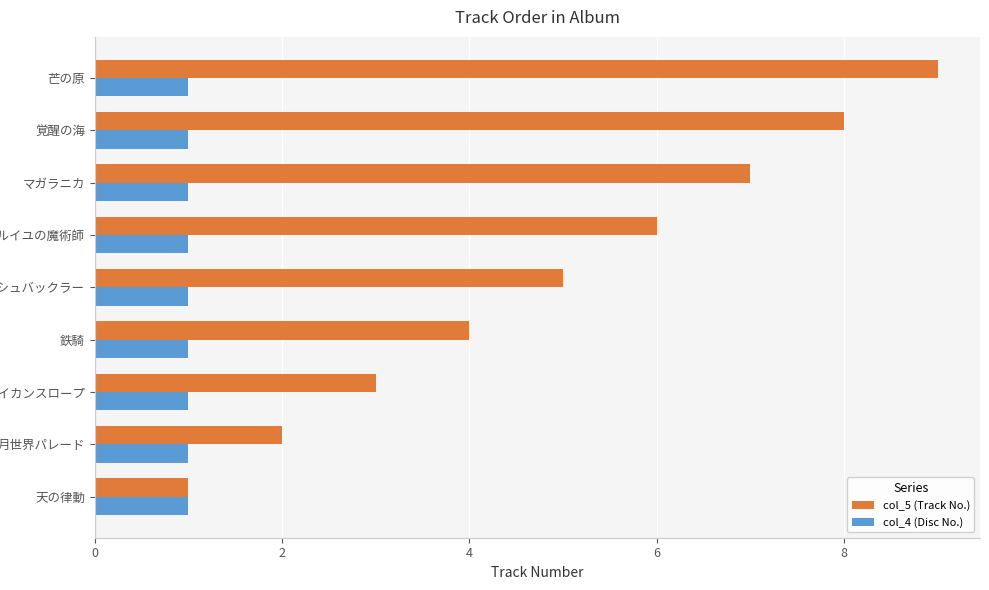

Rank the series by their maximum value, from lowest to highest.

col_4 (Disc No.), col_5 (Track No.)